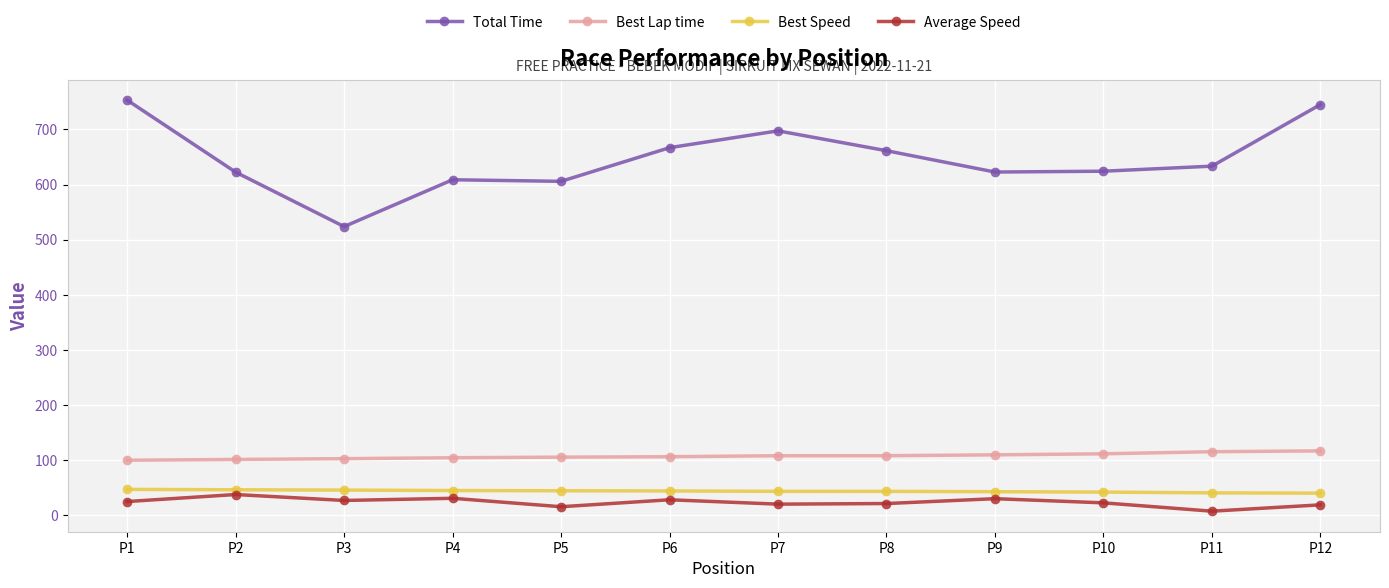

How many distinct data groups are displayed?

4